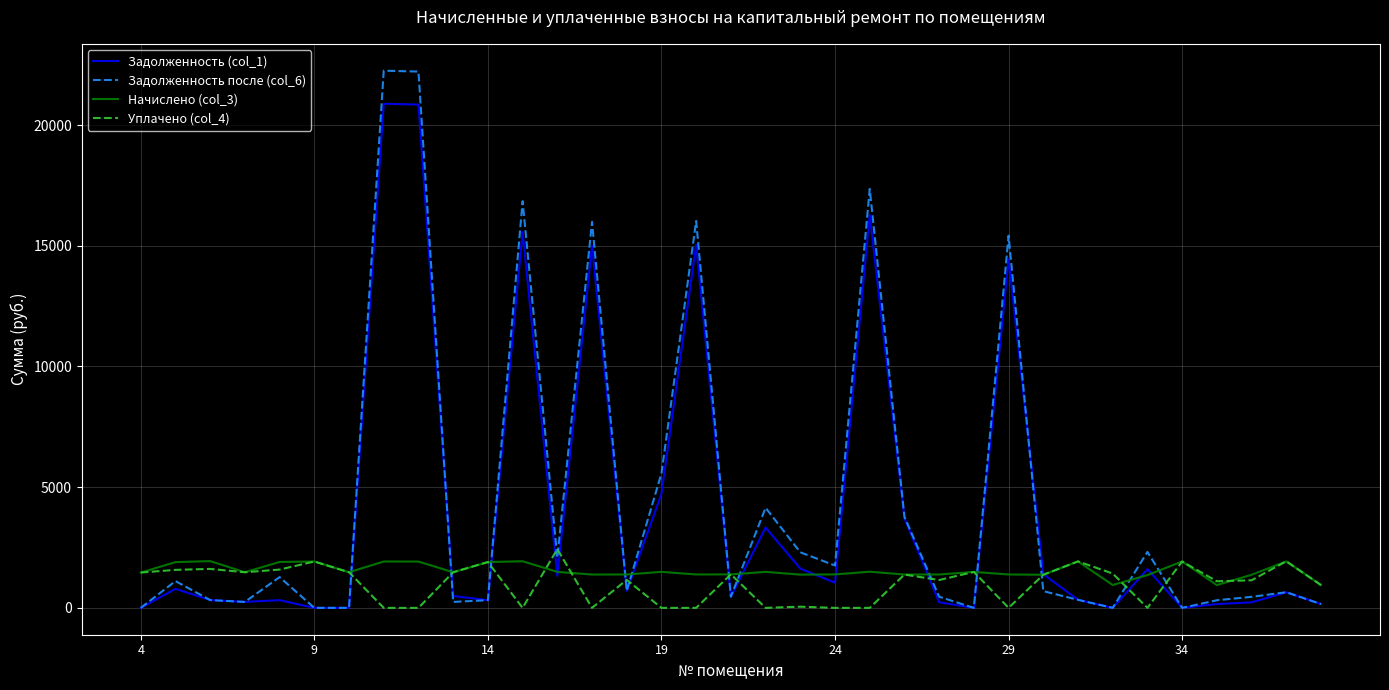

Which series has the widest spread of values?

Задолженность после (col_6)